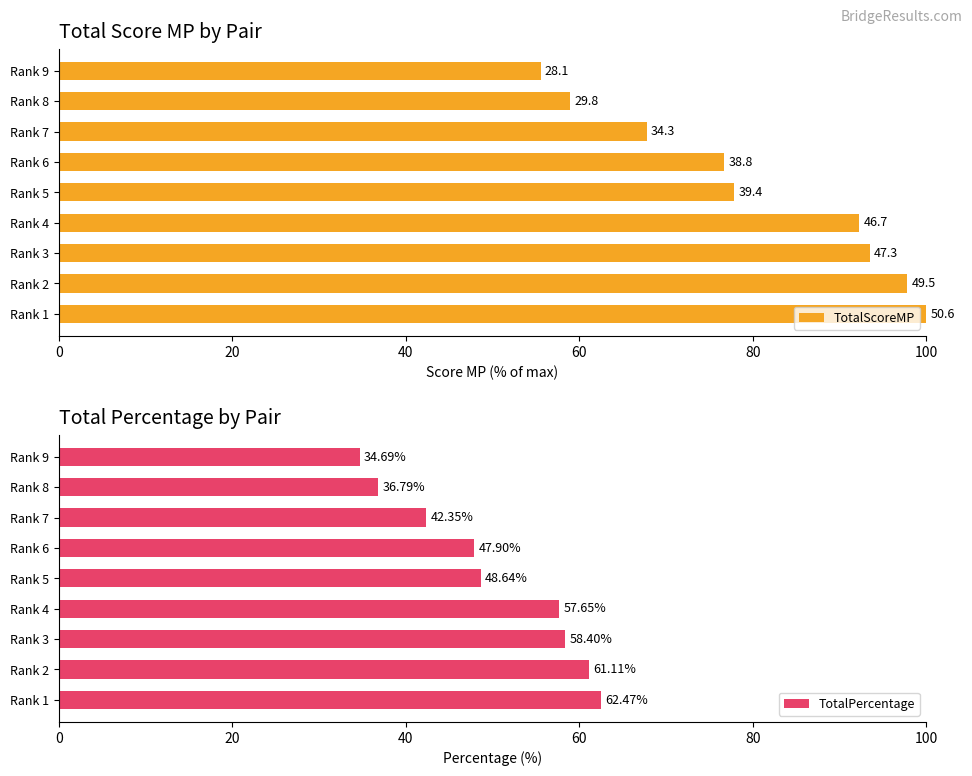

What is the difference between the maximum and minimum values in the TotalPercentage series?

27.8